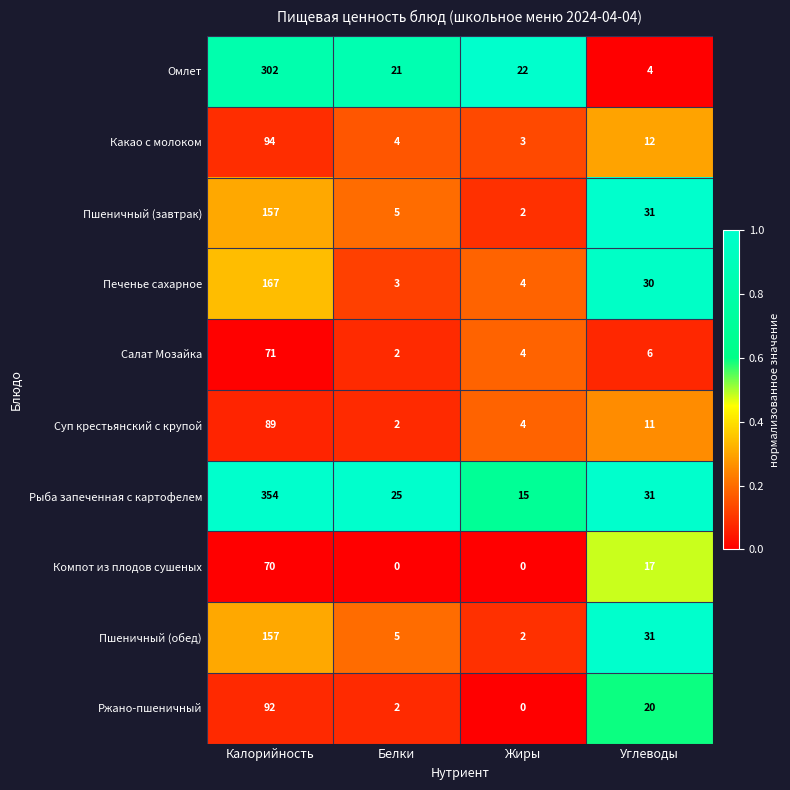

Which series has the largest total across all categories?

Рыба запеченная с картофелем